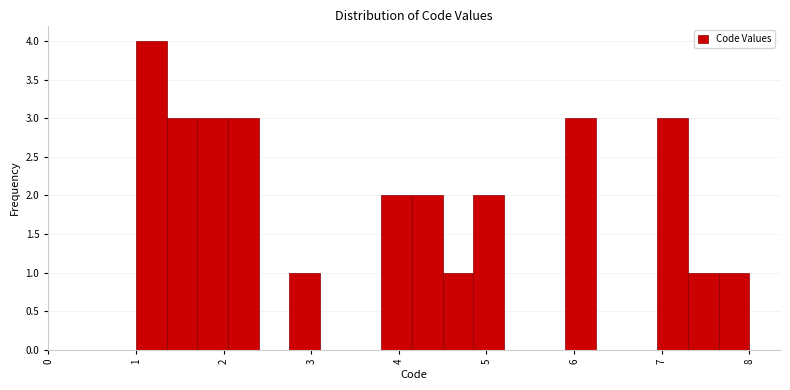

Read against the x-axis, roughly where is the centre of the tallest bar?

1.2